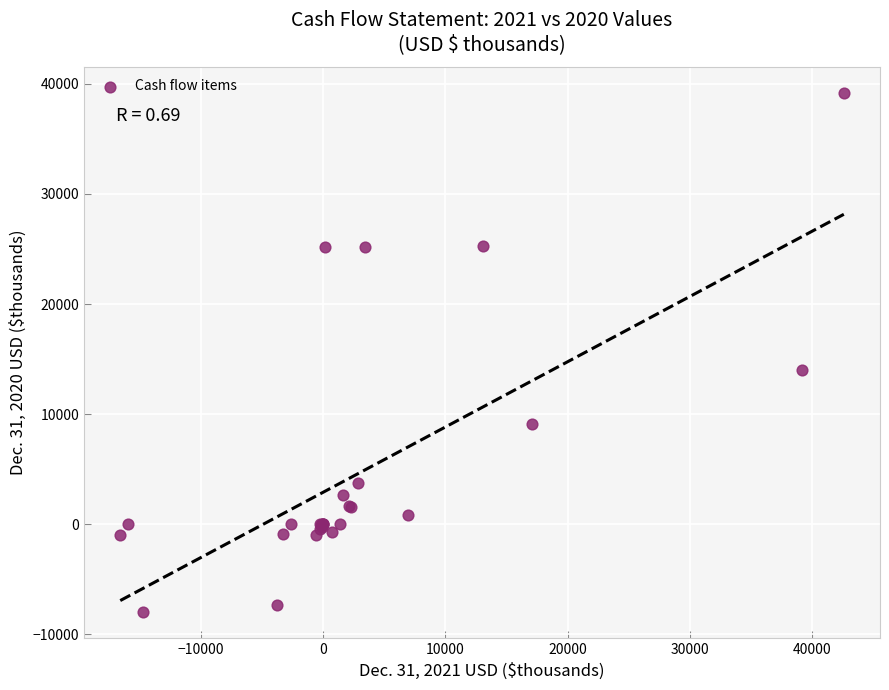

What Y value in the scatter plot is closest to 15584?

14040